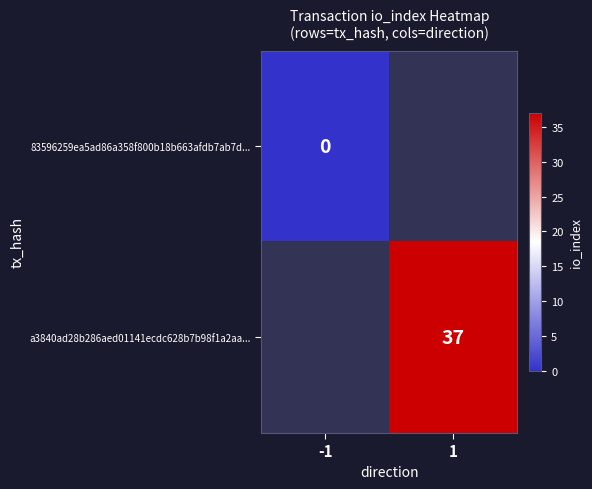

The value of a3840ad28b286aed01141ecdc628b7b98f1a2aa... at 1 is 37. True or false?

True